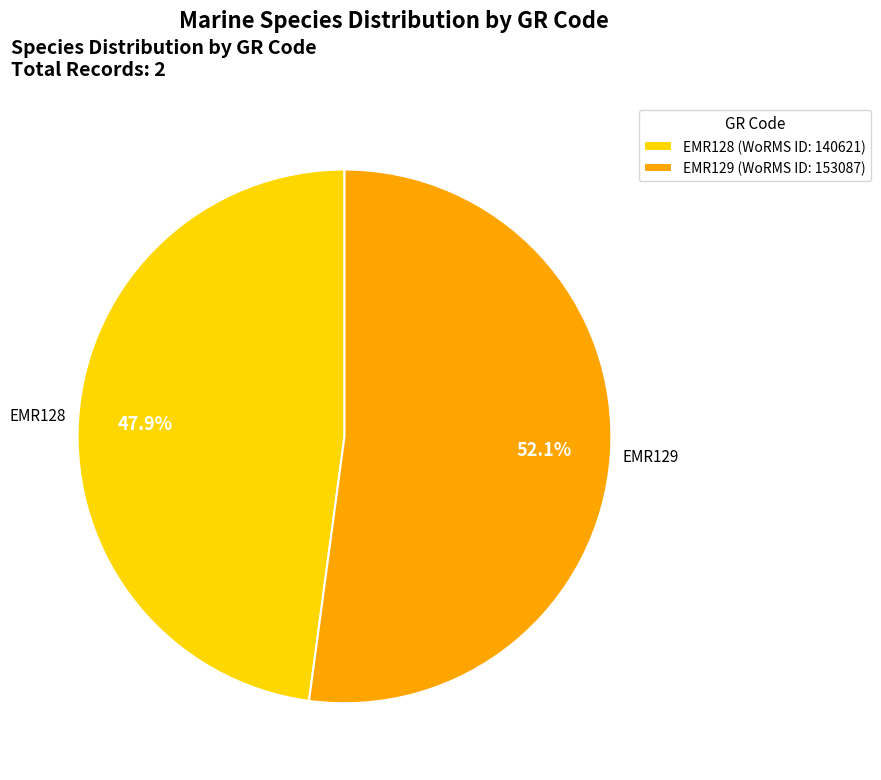

Is it true that EMR128 is 48% of the pie?

True